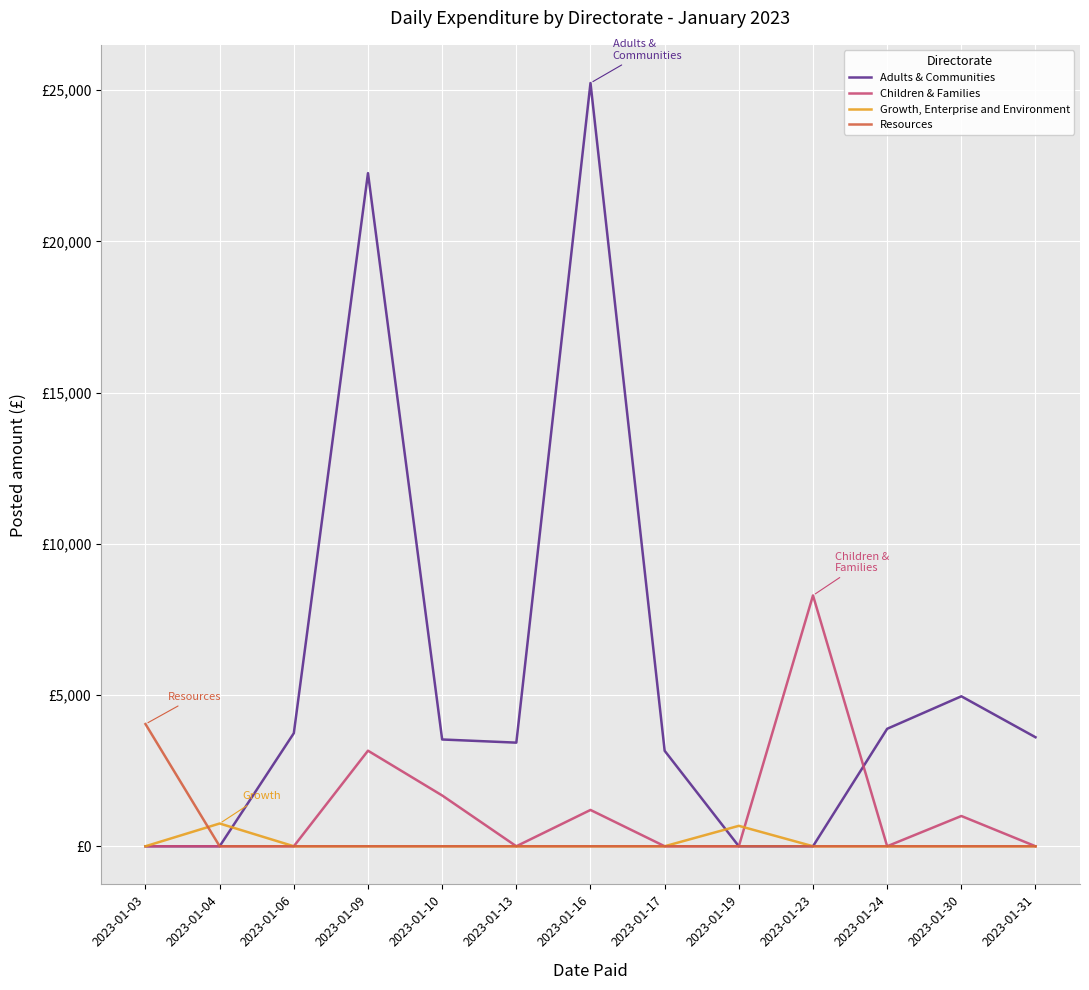

Rank the categories by Adults & Communities value from highest to lowest.

2023-01-16, 2023-01-09, 2023-01-30, 2023-01-24, 2023-01-06, 2023-01-31, 2023-01-10, 2023-01-13, 2023-01-17, 2023-01-03, 2023-01-04, 2023-01-19, 2023-01-23